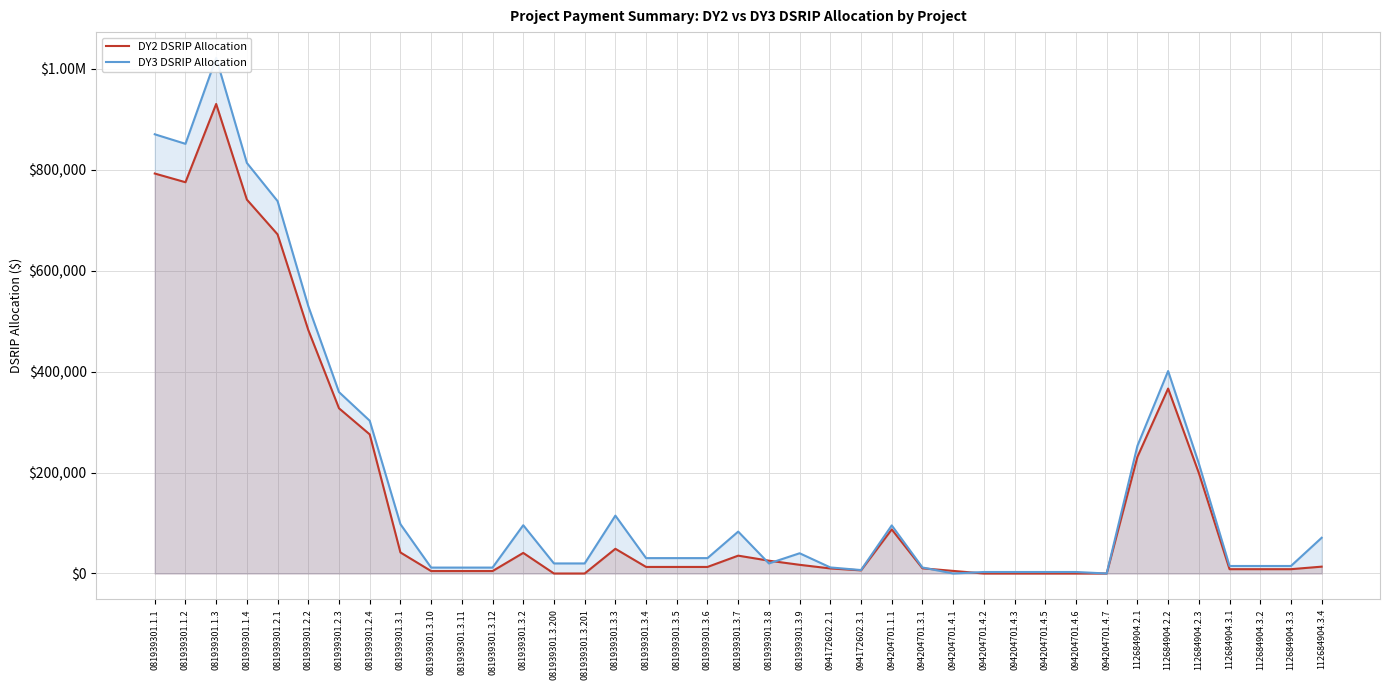

True or false: DY3 DSRIP Allocation and DY2 DSRIP Allocation cross at least once.

True